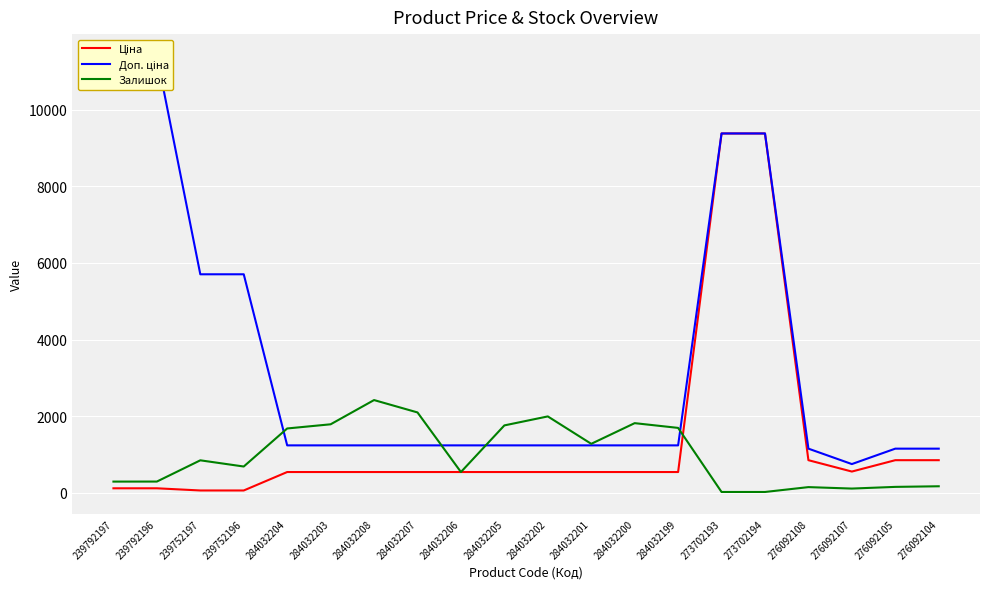

How many series are shown in this chart?

3